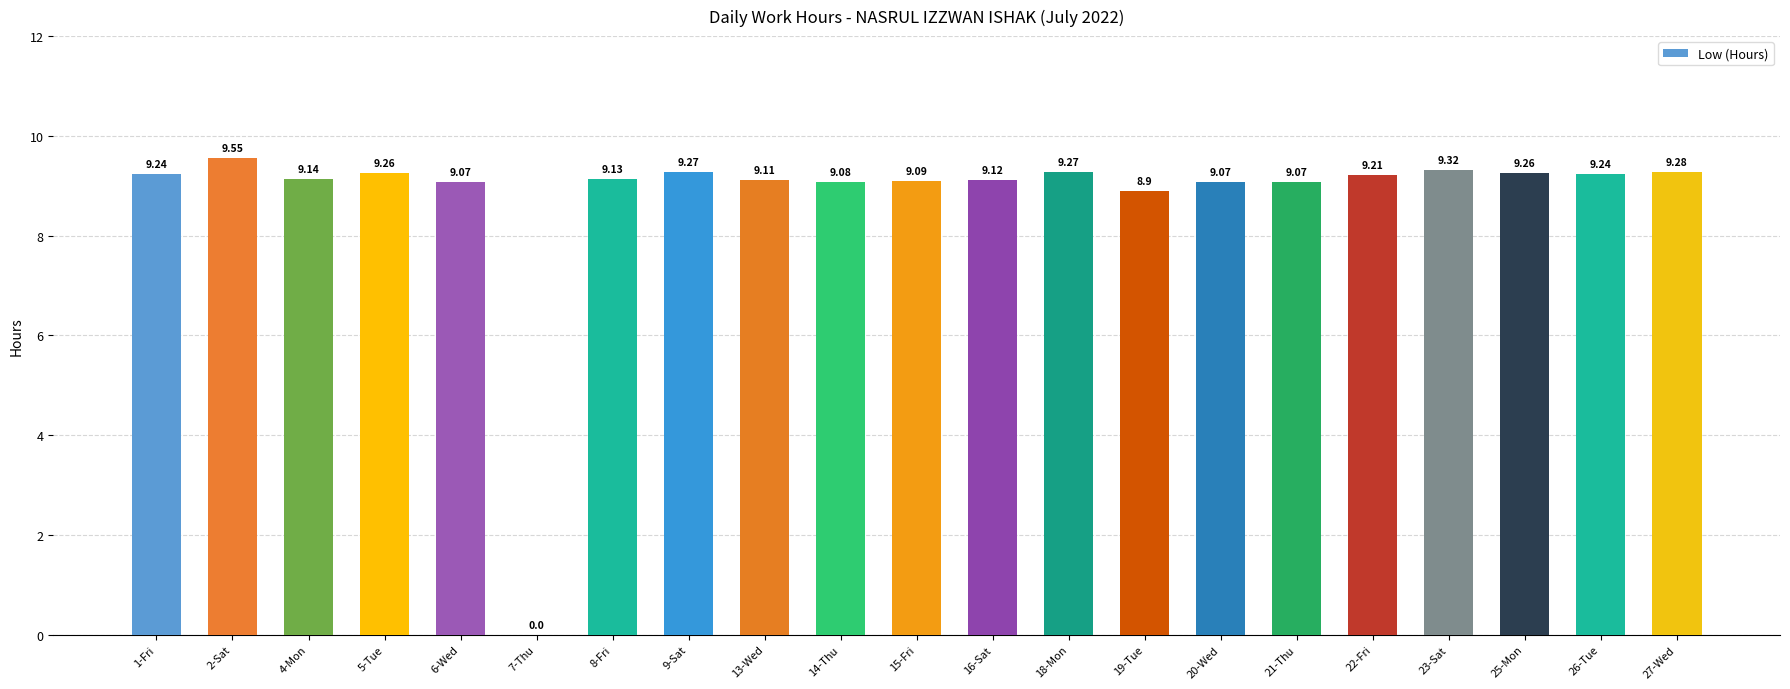

The value at 13-Wed is 4.3. True or false?

False